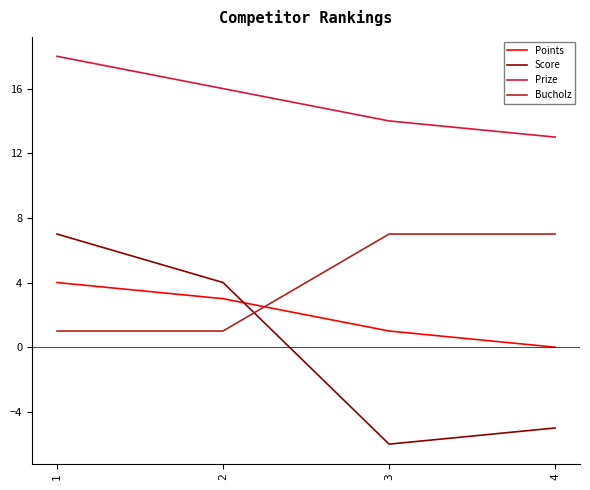

What is the maximum value for Score?

7